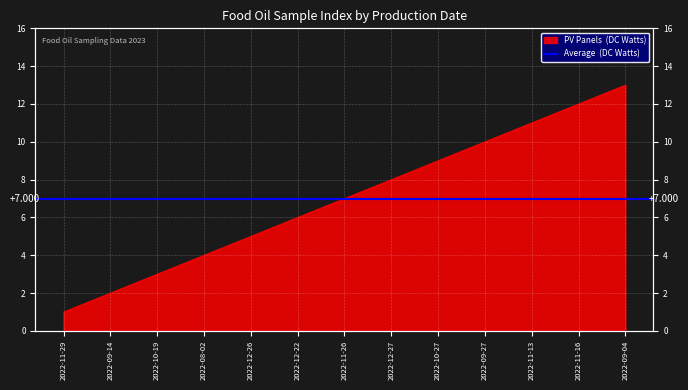

Rank the categories by value from highest to lowest.

2022-09-04, 2022-11-16, 2022-11-13, 2022-09-27, 2022-10-27, 2022-12-27, 2022-11-26, 2022-12-22, 2022-12-26, 2022-08-02, 2022-10-19, 2022-09-14, 2022-11-29